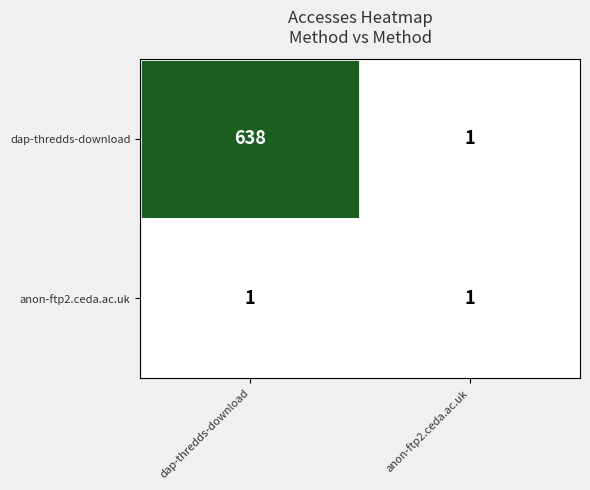

What is the sum of all dap-thredds-download values?

639